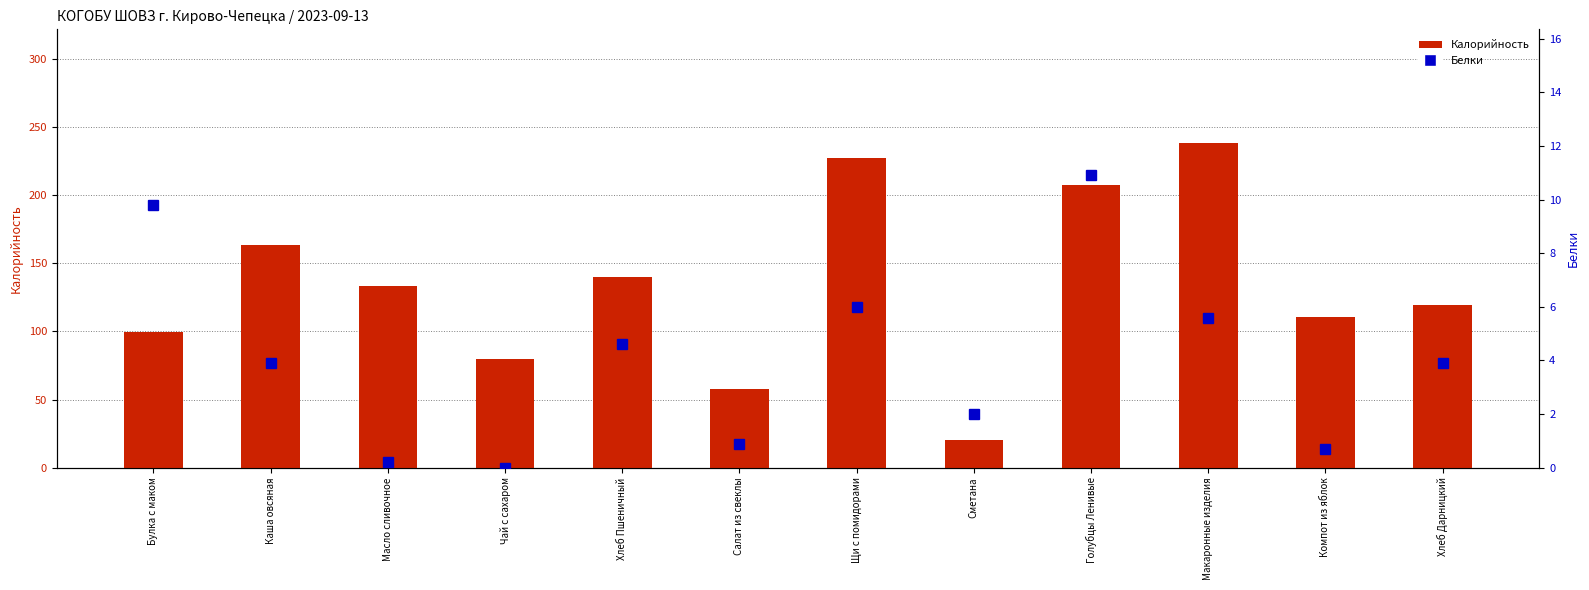

At which category is the sum across all series the highest?

Макаронные изделия